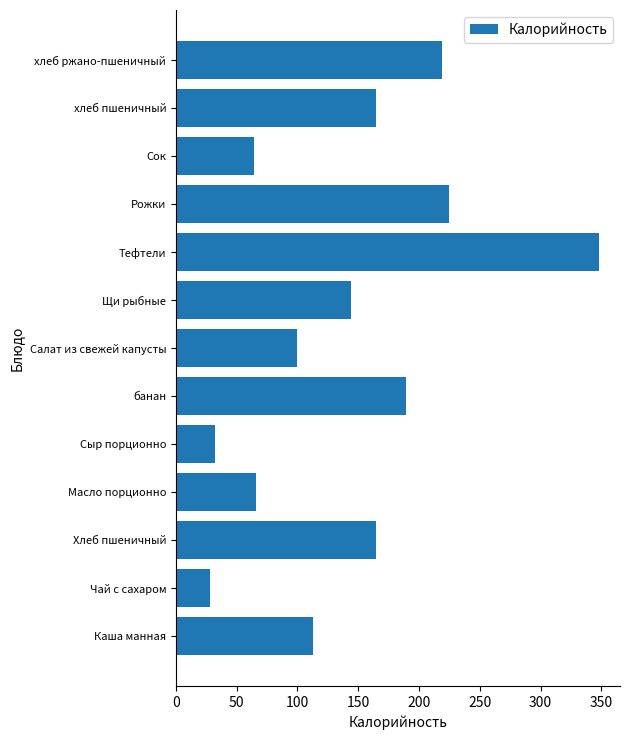

What is the ratio of the value at Тефтели to the value at хлеб пшеничный?

2.1